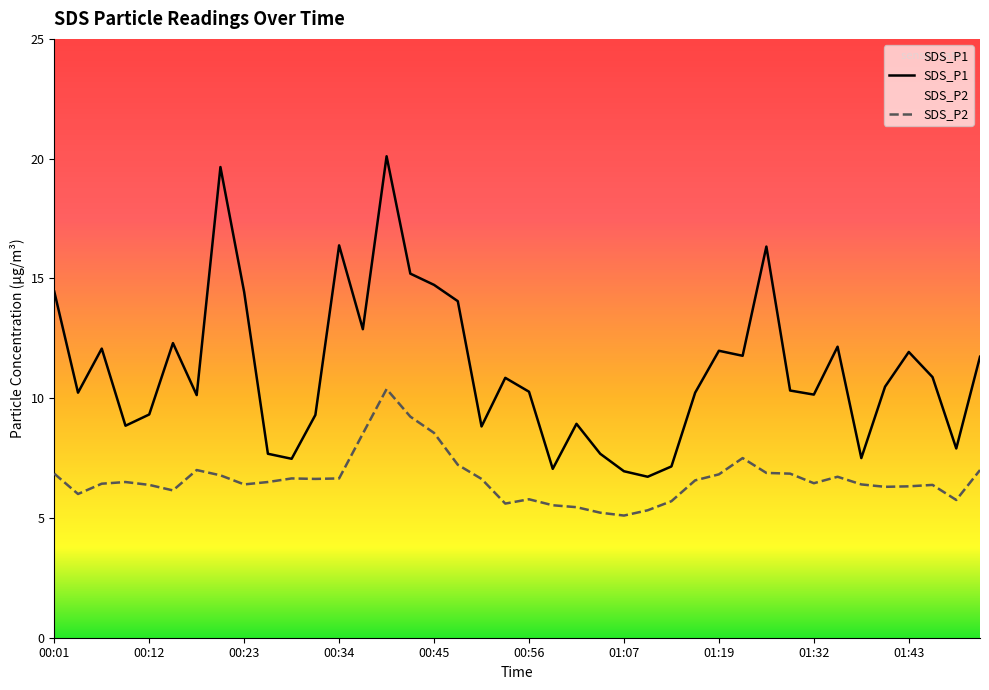

Reading left to right, list all the values displayed in this chart.

SDS_P1: 14.4	10.2	12.1	8.8	9.3	12.3	10.1	19.6	14.4	7.7	7.5	9.3	16.4	12.9	20.1	15.2	14.7	14.1	8.8	10.8	10.3	7.0	8.9	7.7	7.0	6.7	7.2	10.2	12.0	11.8	16.3	10.3	10.2	12.2	7.5	10.5	11.9	10.9	7.9	11.7
SDS_P2: 6.8	6.0	6.4	6.5	6.4	6.2	7.0	6.8	6.4	6.5	6.7	6.6	6.7	8.5	10.4	9.2	8.6	7.2	6.6	5.6	5.8	5.5	5.5	5.2	5.1	5.3	5.7	6.6	6.8	7.5	6.9	6.8	6.5	6.7	6.4	6.3	6.3	6.4	5.8	7.0